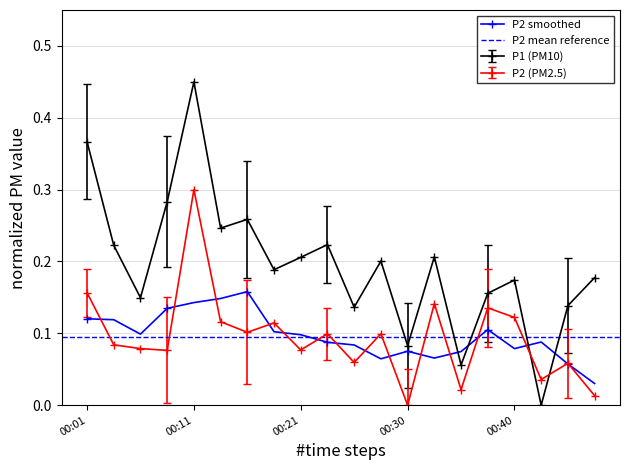

After their last crossing, which series has the higher values: P1 (PM10) or P2 smoothed?

P1 (PM10)